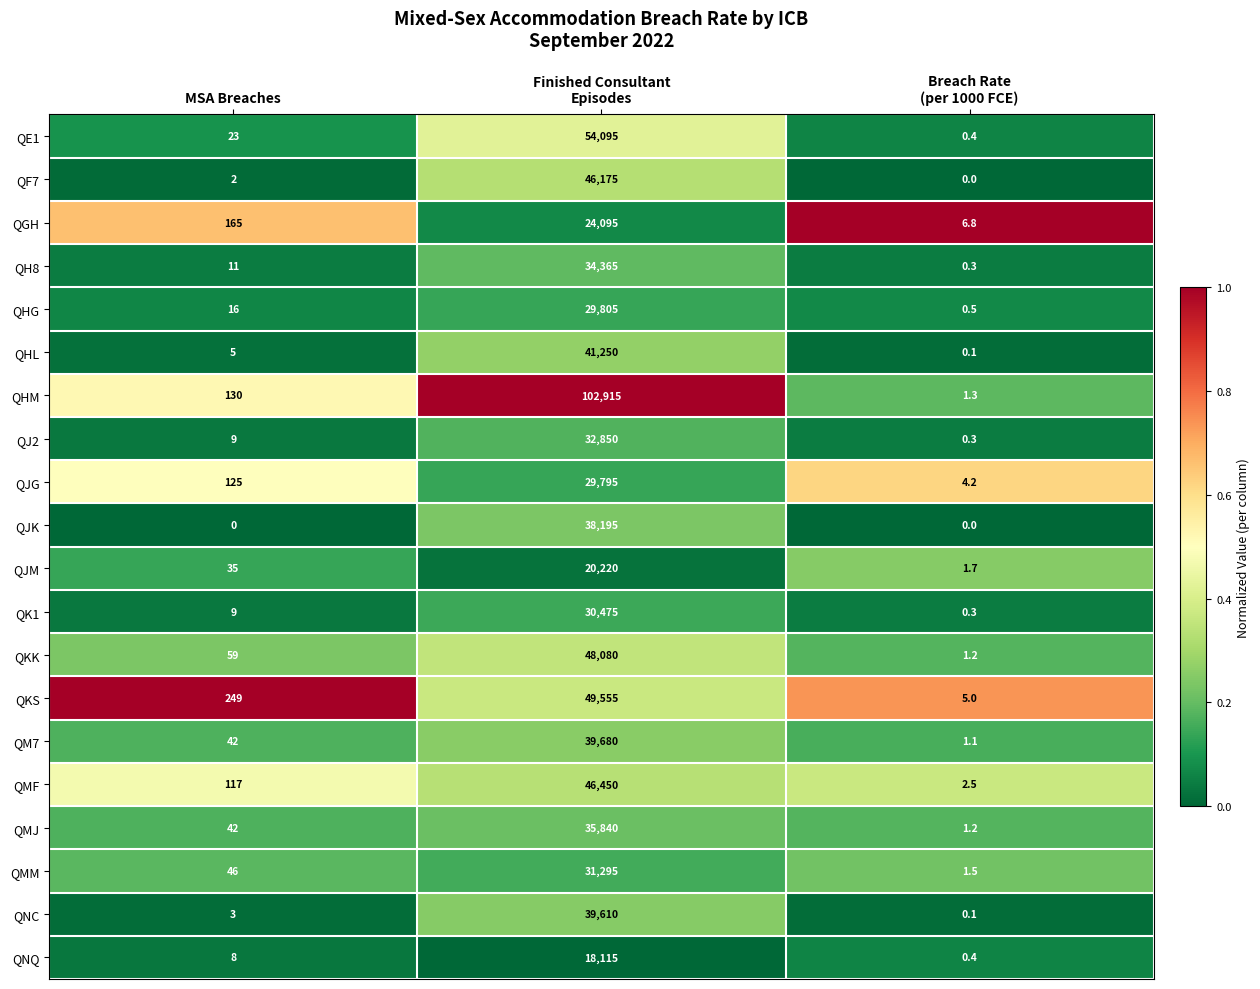

What is the difference between the highest and lowest values at Breach Rate
(per 1000 FCE)?

6.8